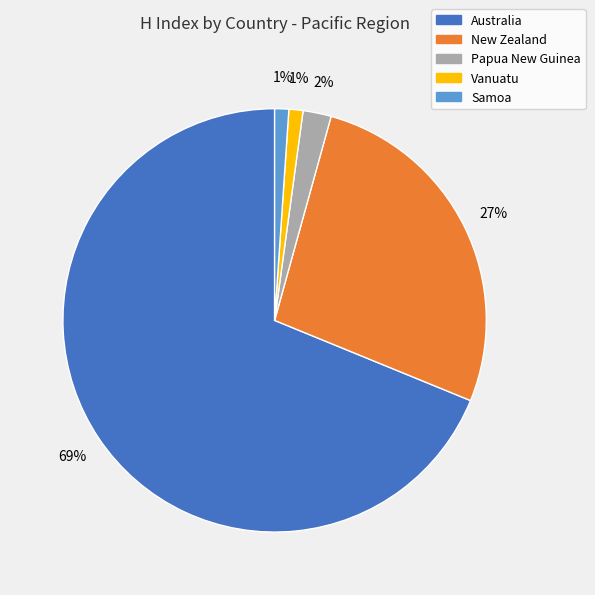

Is there a majority slice in this chart?

Yes